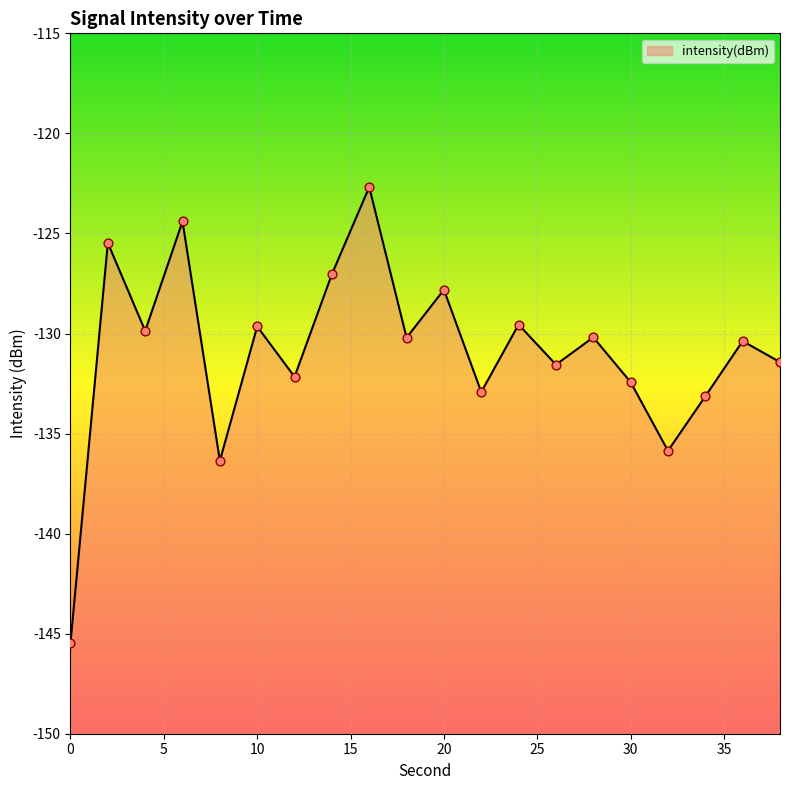

Which has a higher value, 30 or 22?

30